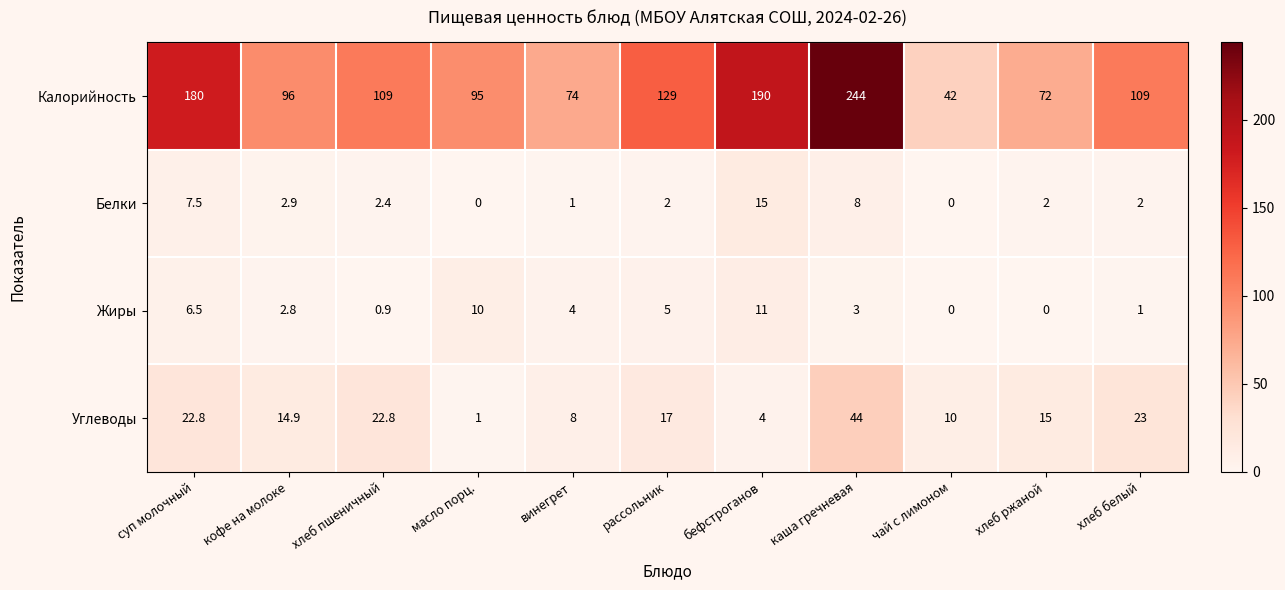

Rank the series by their maximum value, from lowest to highest.

Жиры, Белки, Углеводы, Калорийность